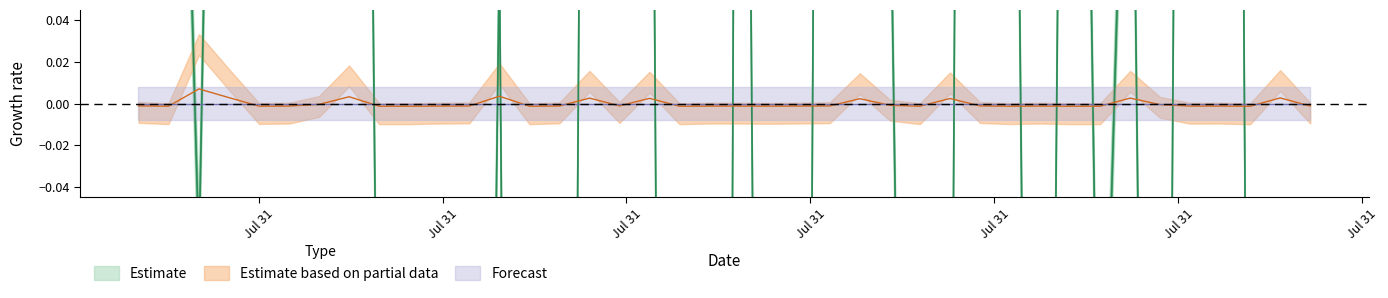

True or false: Max_cycle has more than 2 points higher than both neighbors.

True